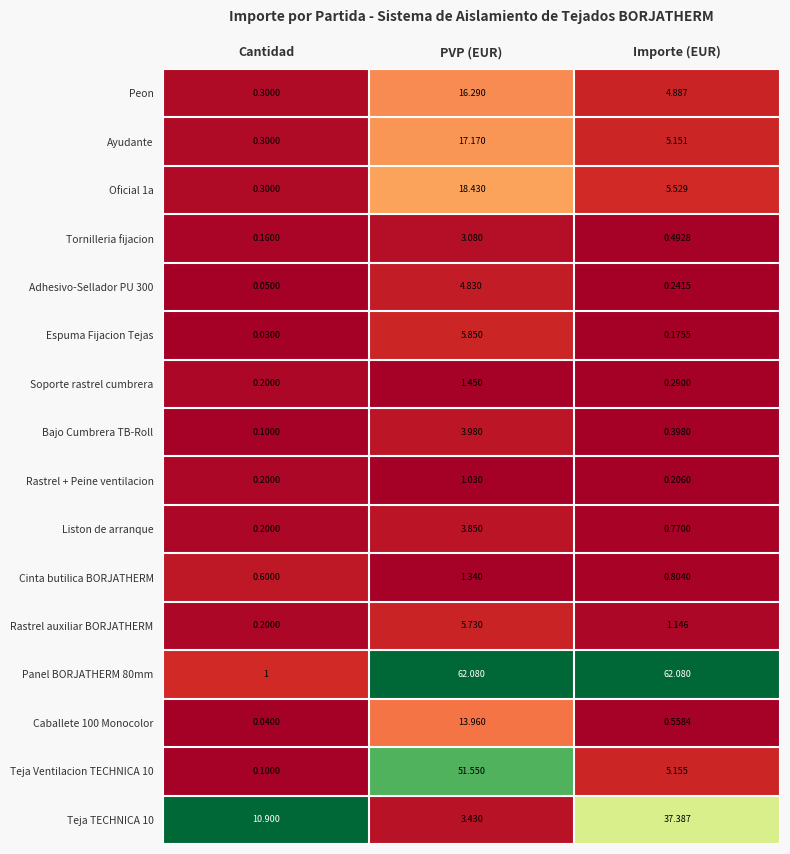

List the labels in order of Rastrel auxiliar BORJATHERM value, largest first.

PVP (EUR), Importe (EUR), Cantidad